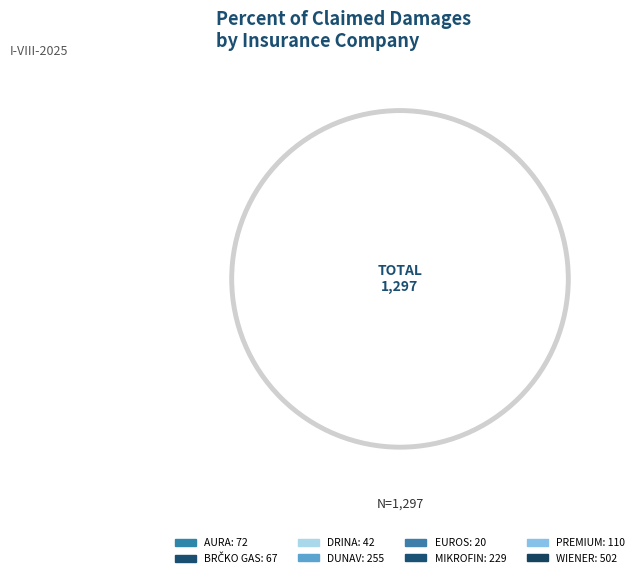

What is the change in value from AURA to BRČKO GAS?

-5